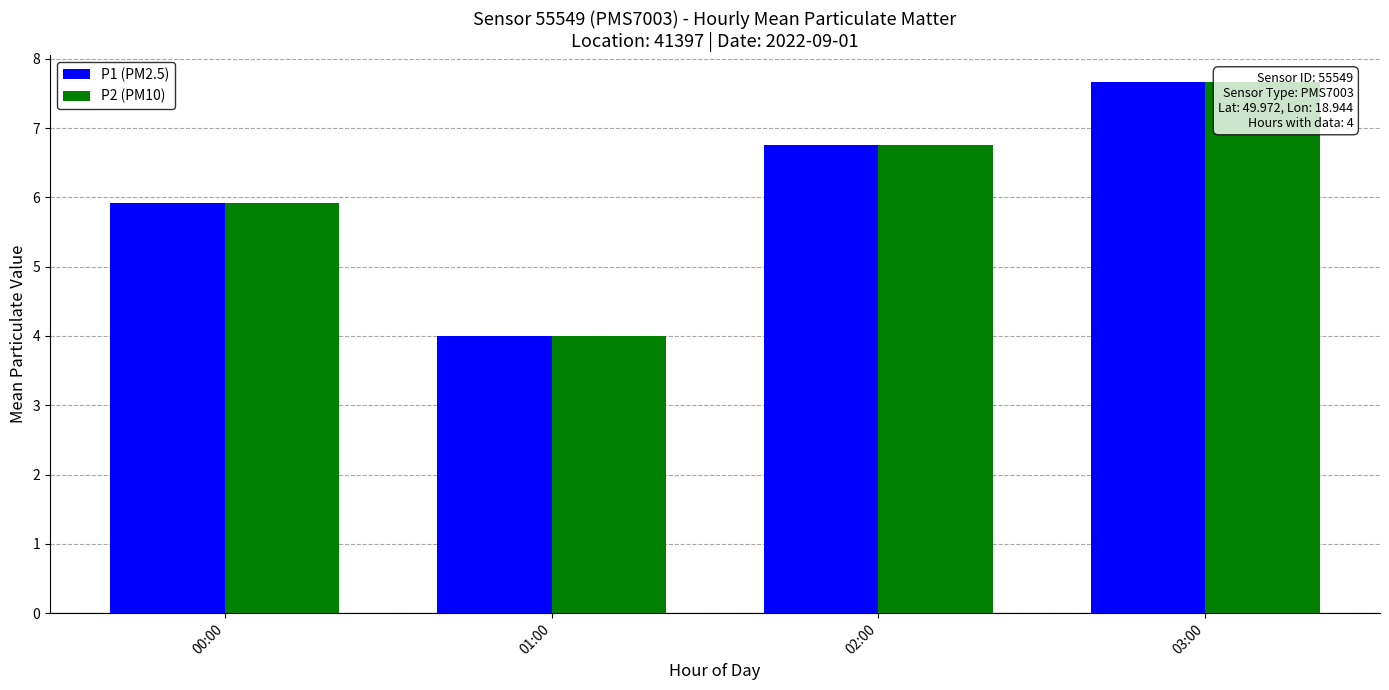

What is the sum of all P1 (PM2.5) values?

24.3